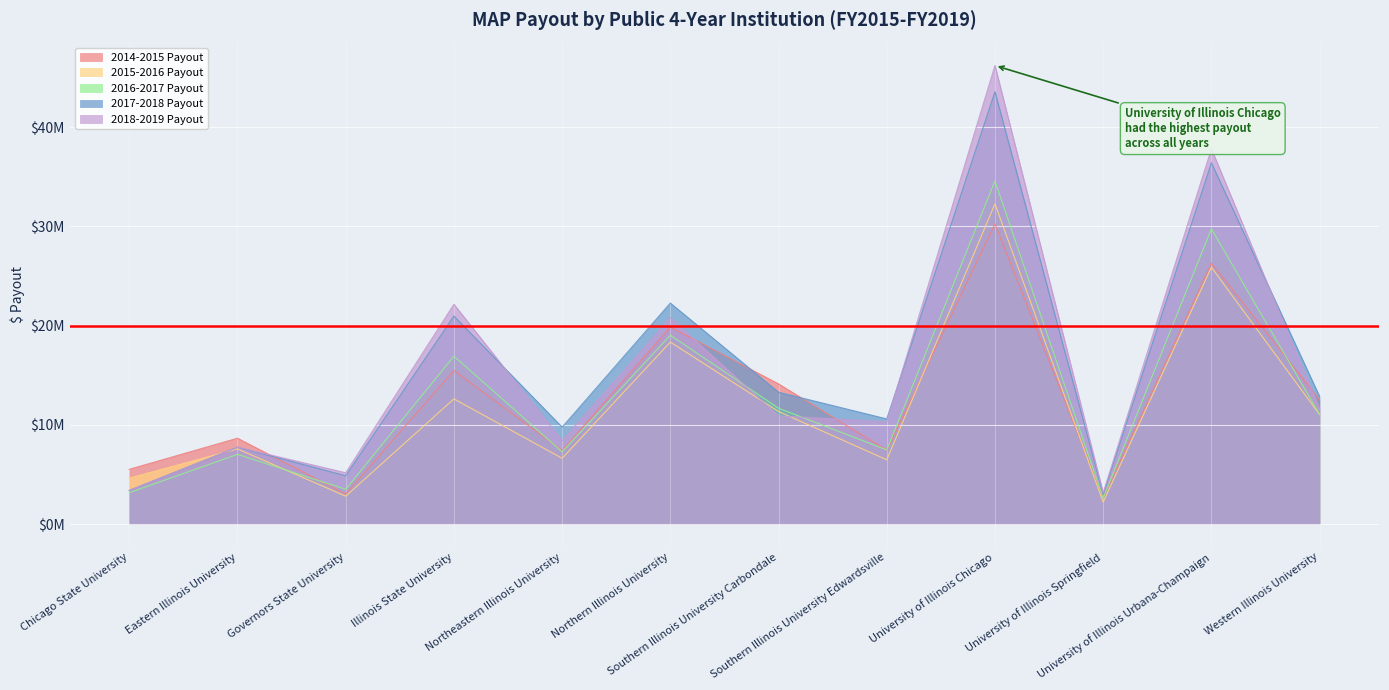

How many lines are shown in the chart?

5